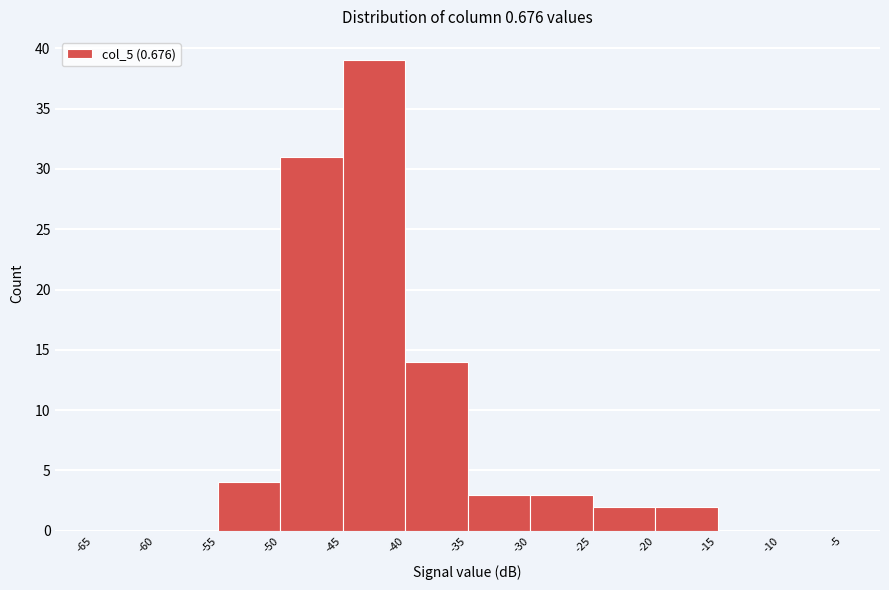

Over which range of the x-axis is the bar tallest?

-45 to -40